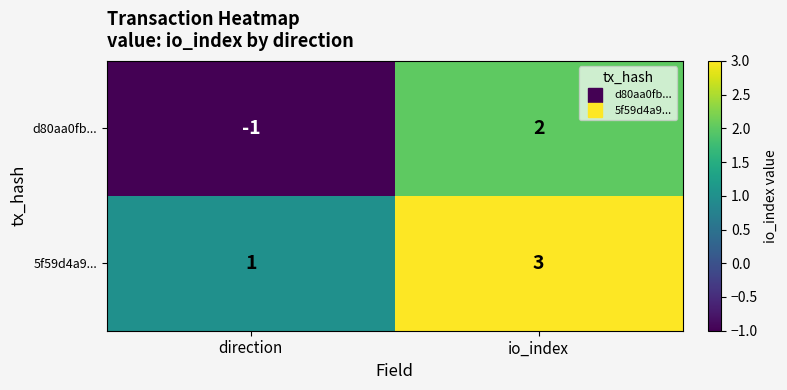

The value of d80aa0fb... at direction is -1. True or false?

True